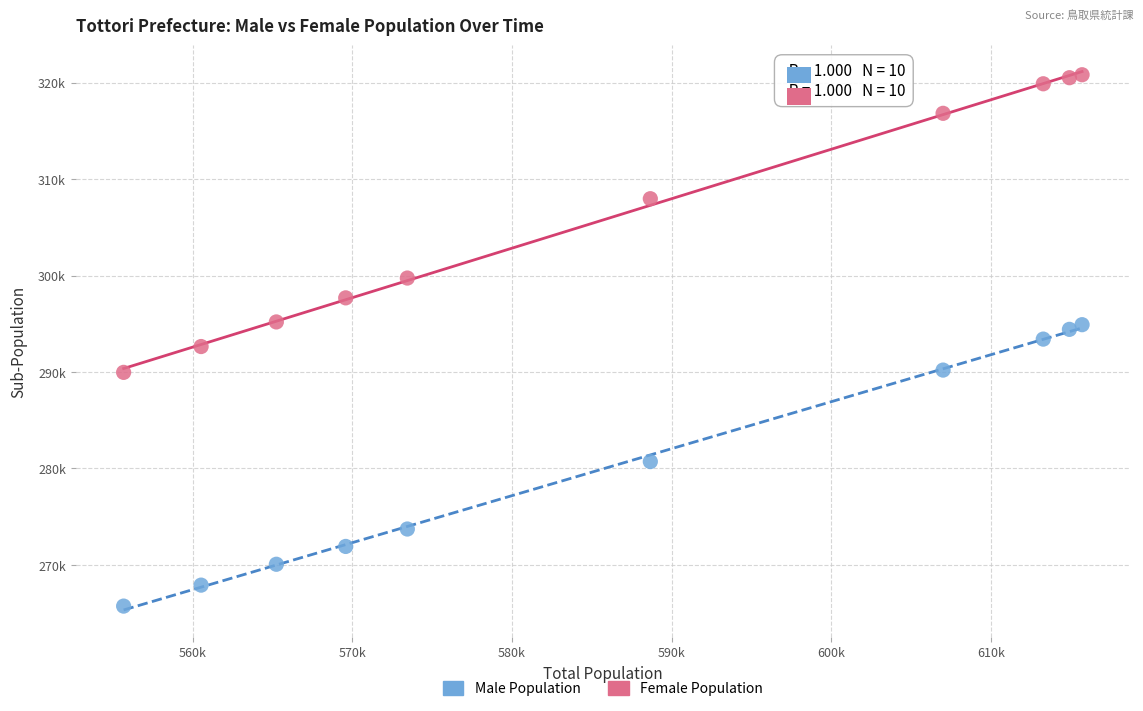

Which series reaches the maximum Y coordinate?

Female Population